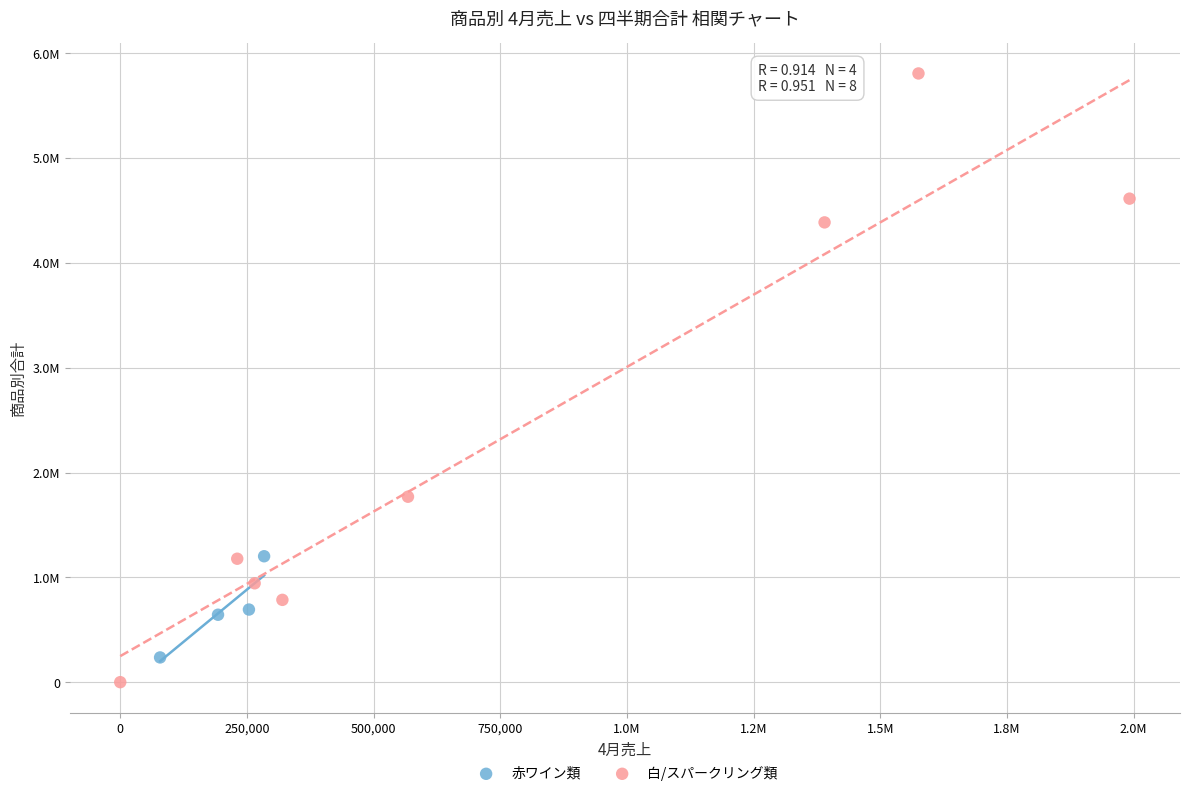

Which series reaches the maximum Y coordinate?

白/スパークリング類